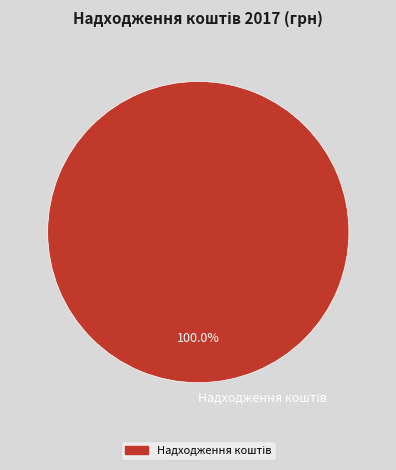

Is there a majority slice in this chart?

Yes